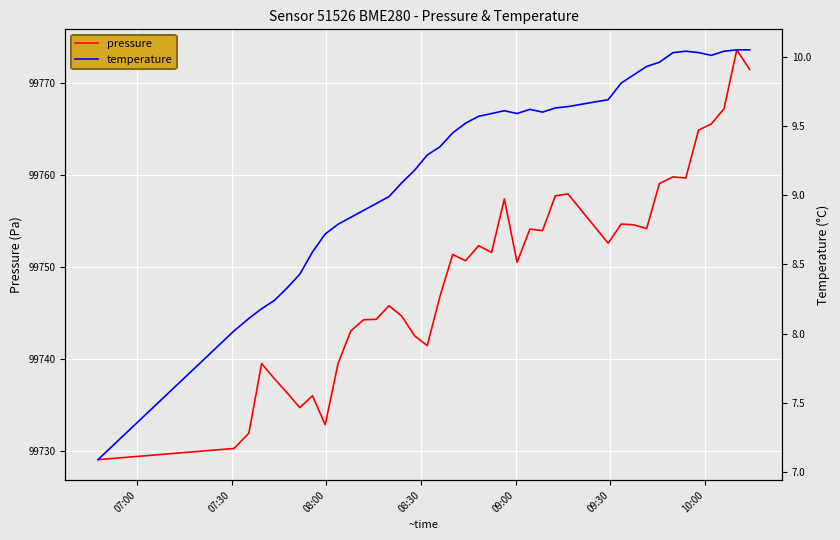

What is the minimum value for pressure?

99729.0